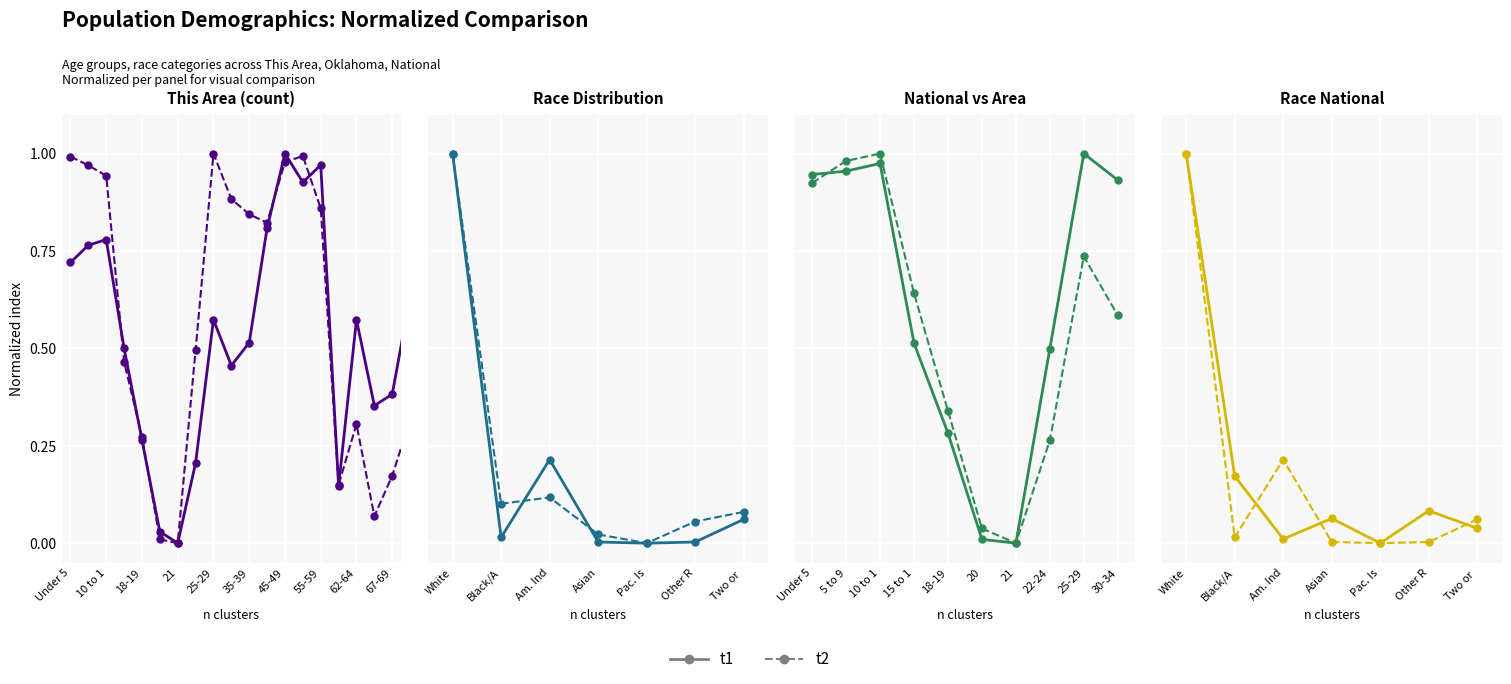

What is the difference between the maximum and minimum values in the t1 series?

1.0